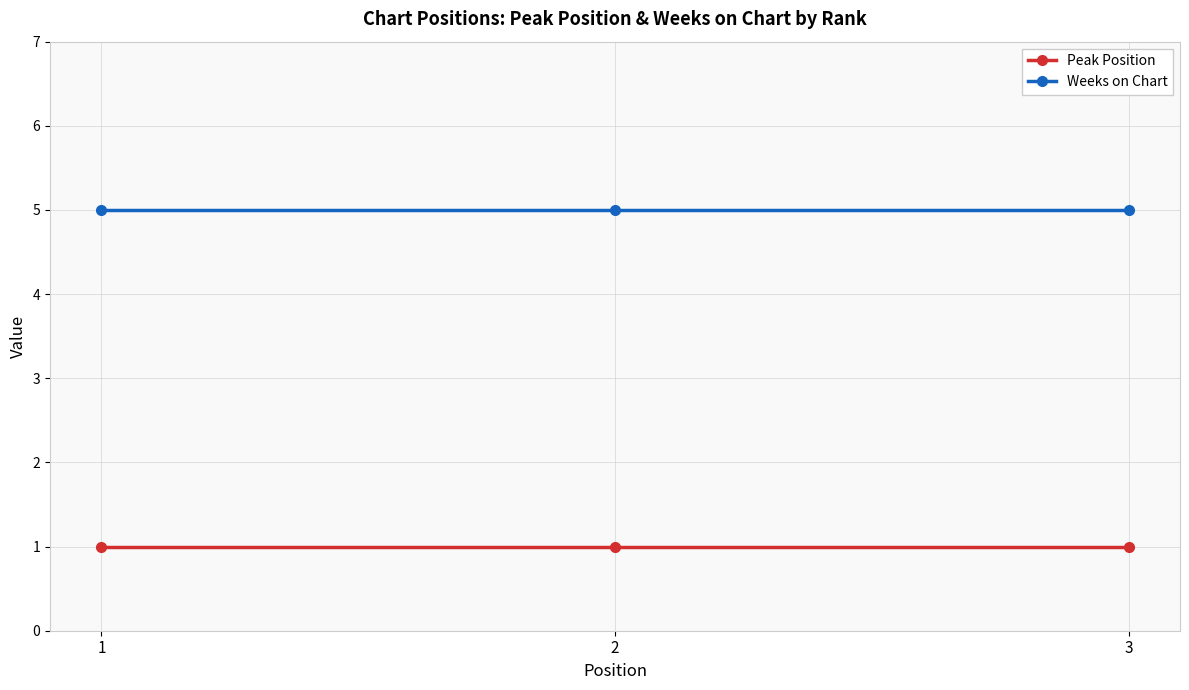

Reading left to right, list all the values displayed in this chart.

Peak Position: 1	1	1
Weeks on Chart: 5	5	5